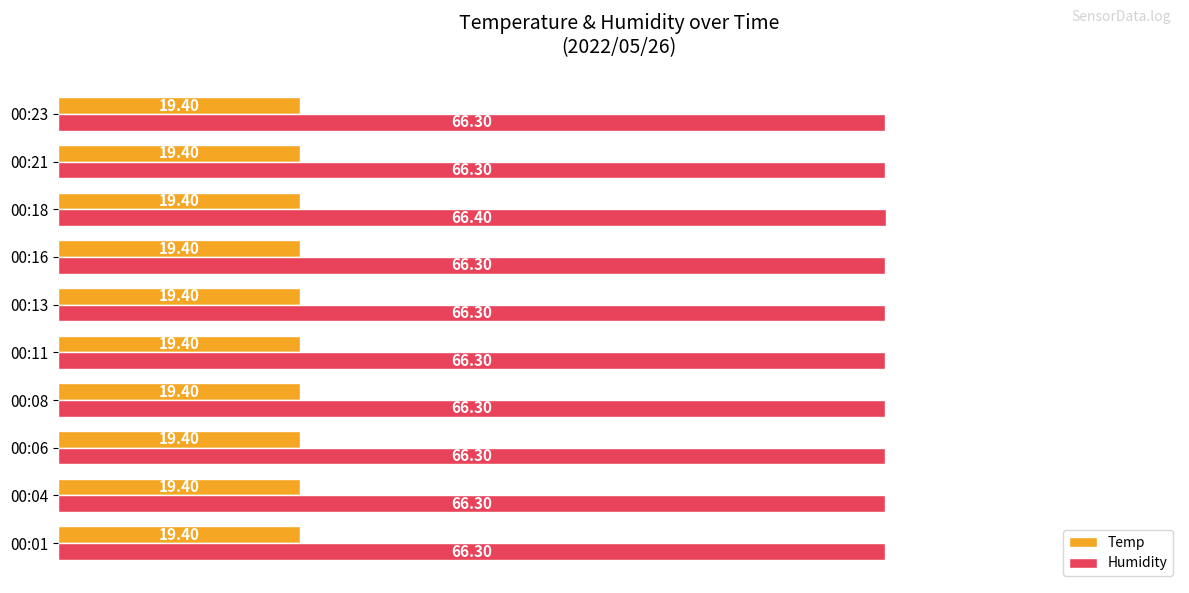

What is the minimum value shown in the chart?

19.4